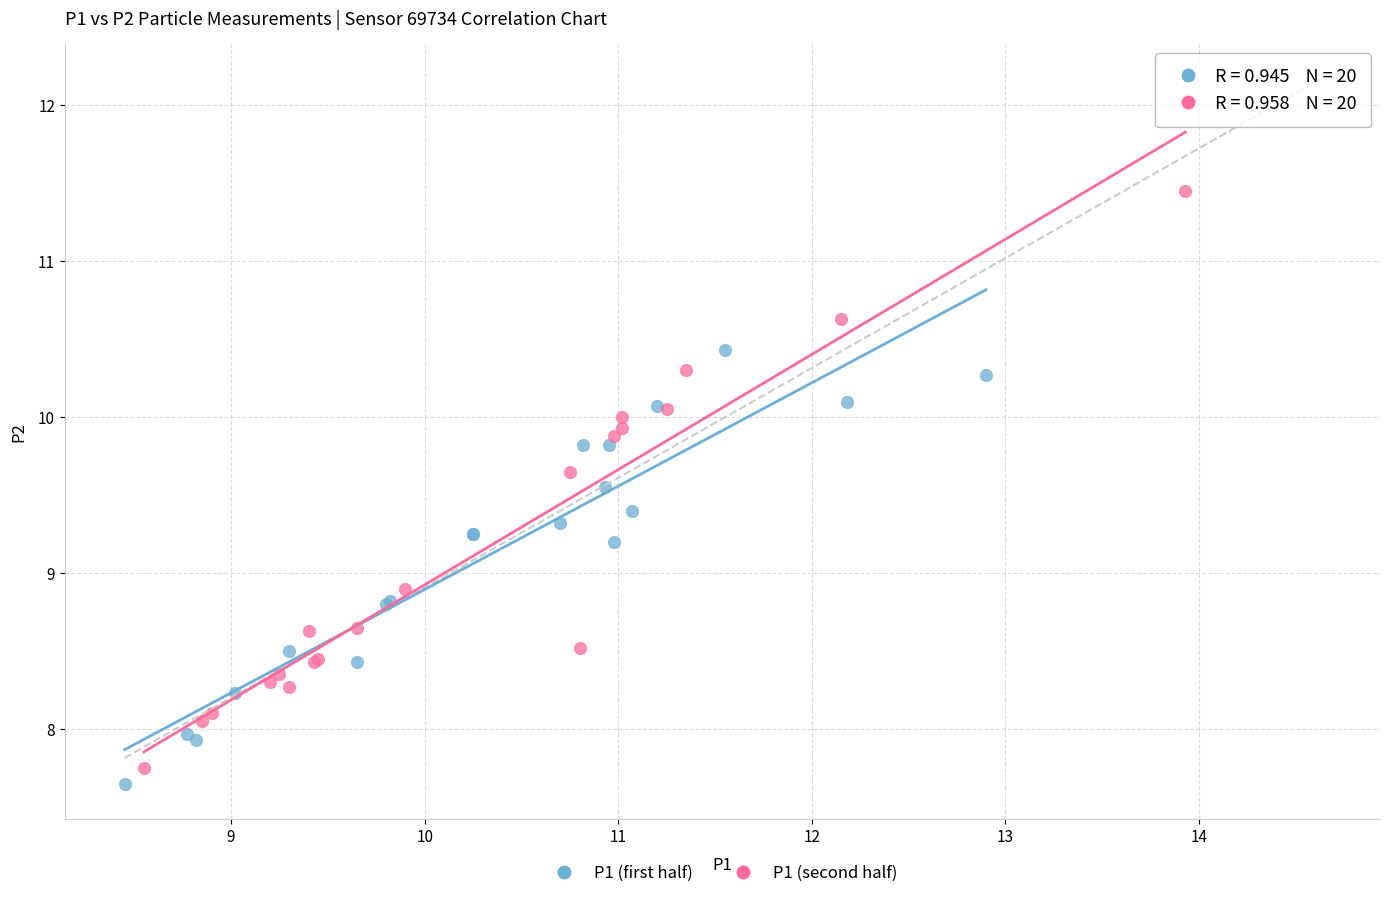

Which series has the widest spread of Y values?

P1 (second half)